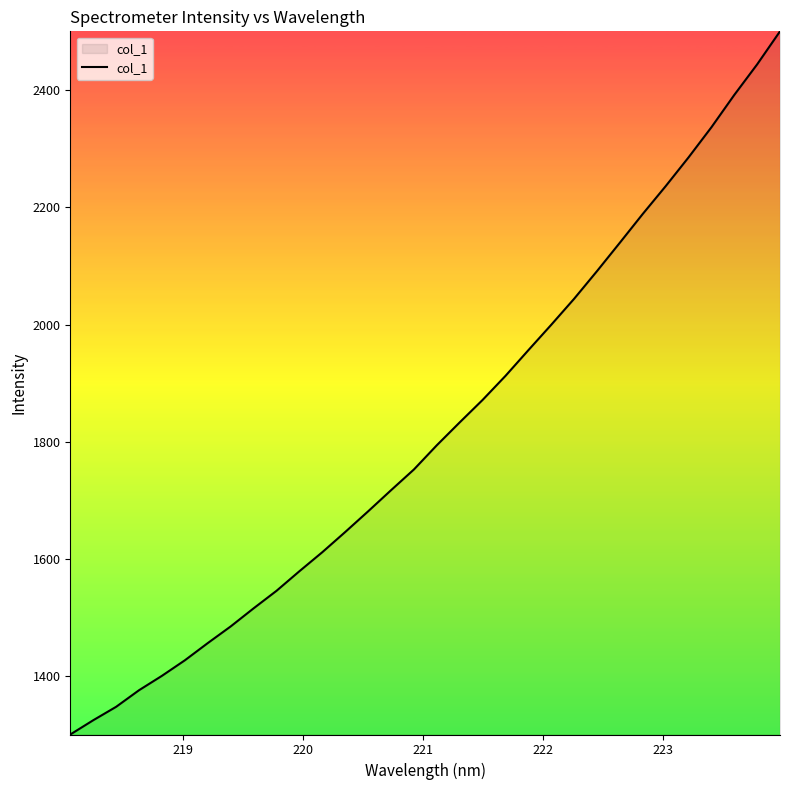

What is the maximum value shown in the chart?

2500.3